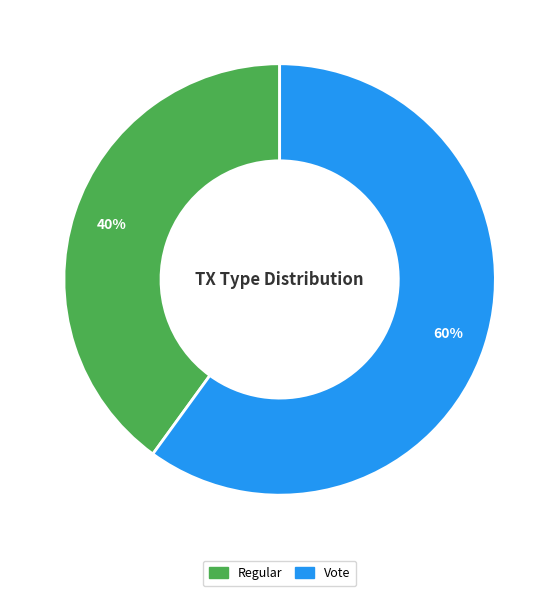

To the nearest percent, what is the difference between the Regular and Vote slice percentages?

20%